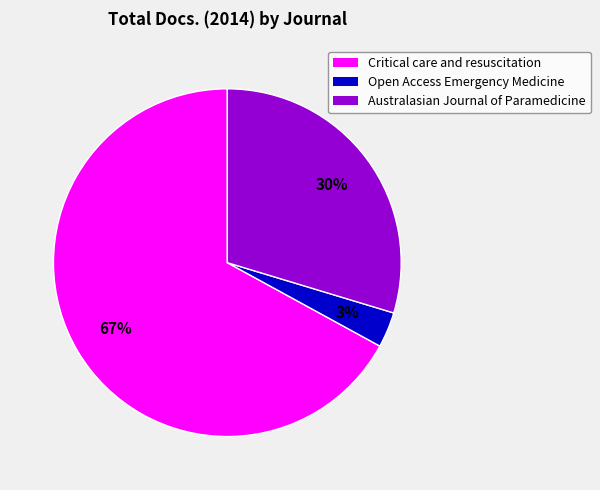

Which category has the smallest portion of the pie?

Open Access Emergency Medicine